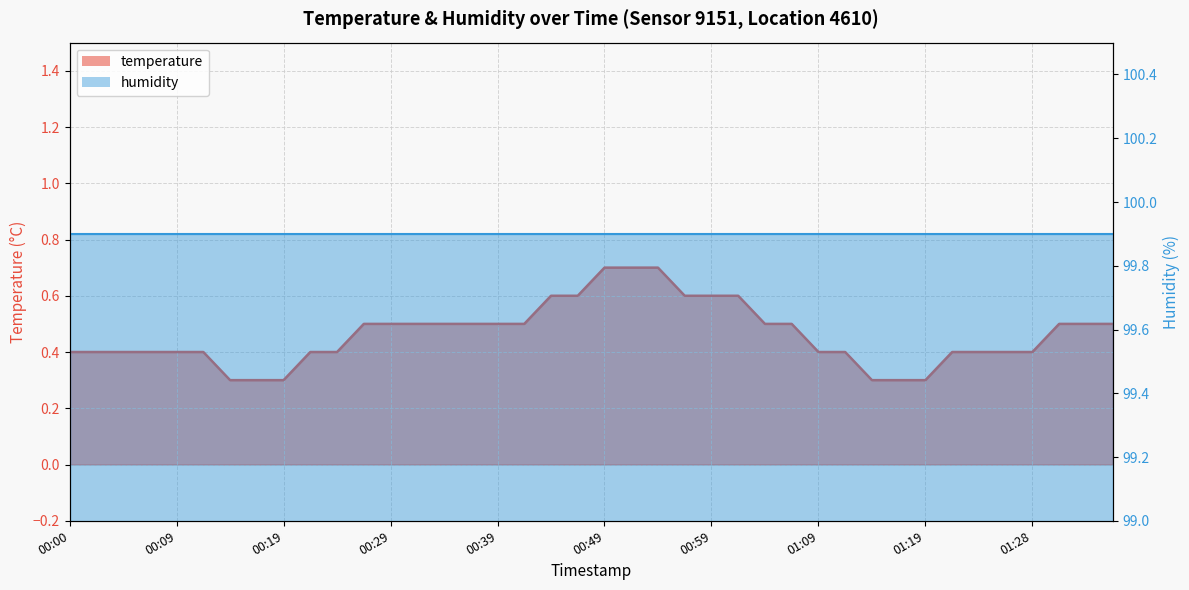

The value at 00:54 is 0.7. True or false?

True